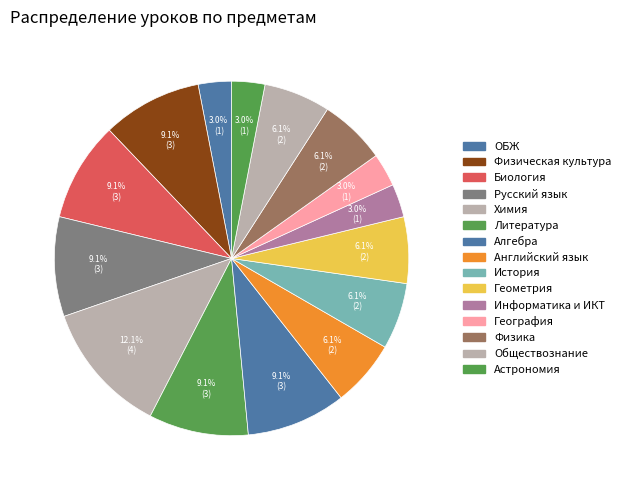

Does any single category account for the majority?

No